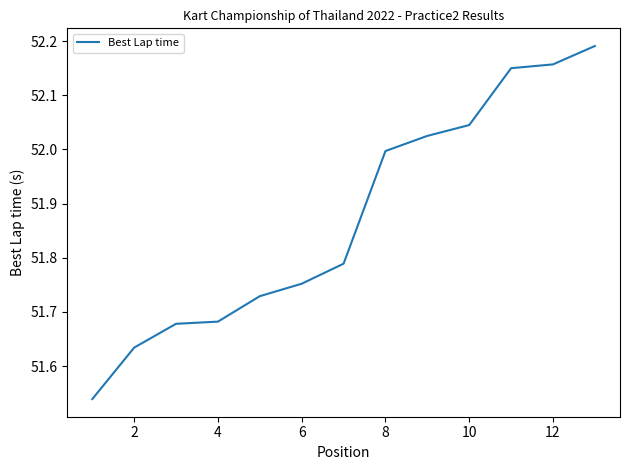

How many series are shown in this chart?

1